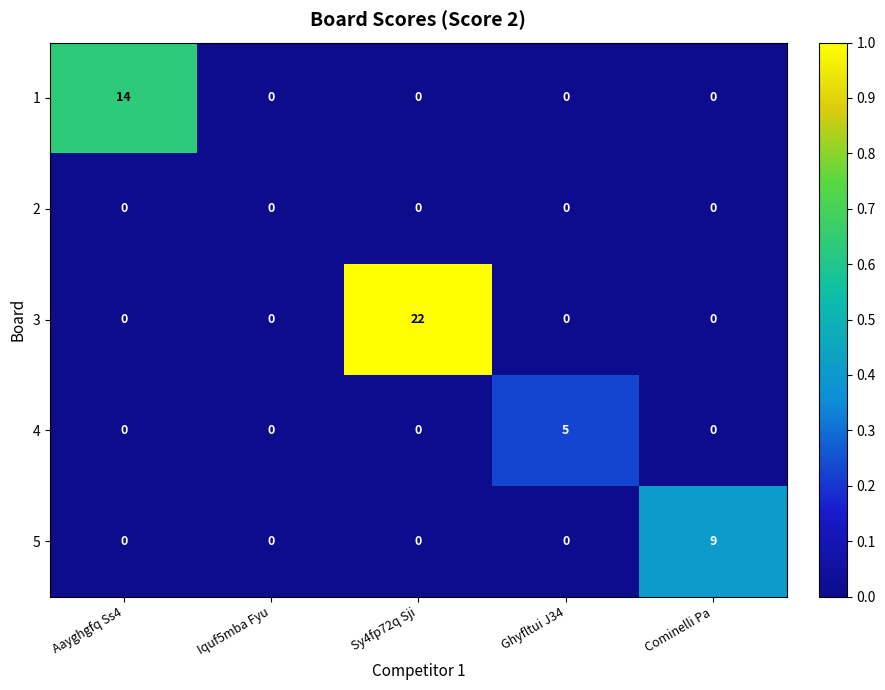

Rank the series by their maximum value, from lowest to highest.

2, 4, 5, 1, 3